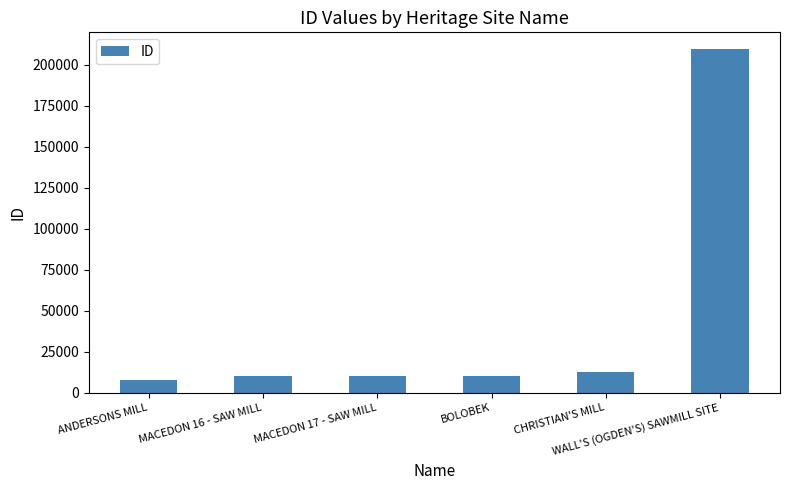

What is the sum of the values at ANDERSONS MILL and MACEDON 16 - SAW MILL?

17814